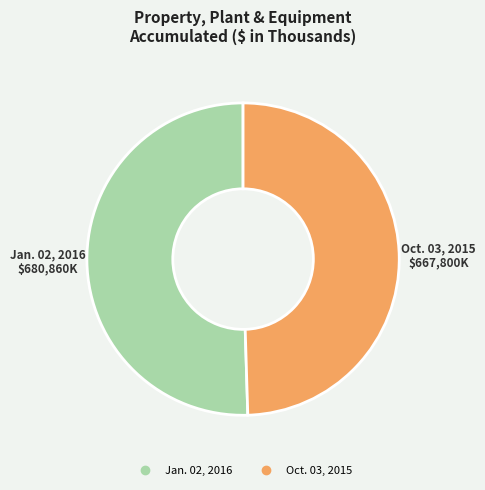

The Oct. 03, 2015 slice represents 63% of the pie. True or false?

False